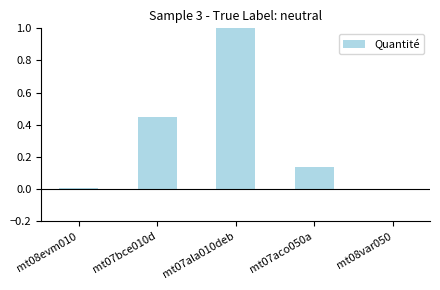

At which category does the chart reach its peak across all series?

mt07ala010deb